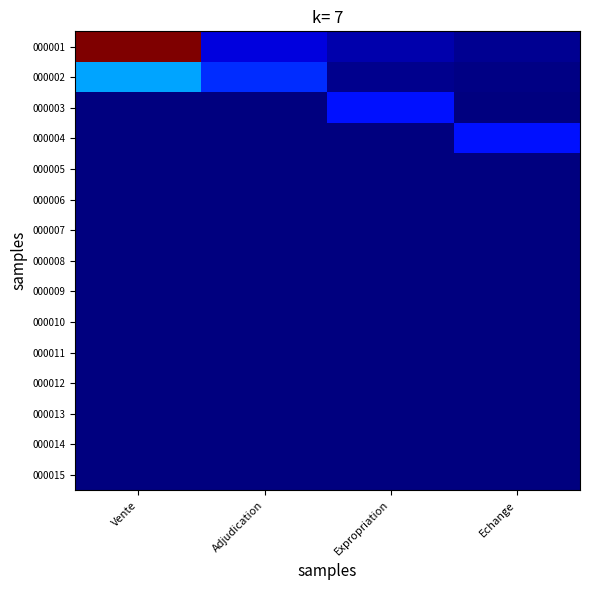

What is the maximum value shown in the chart?

3.5